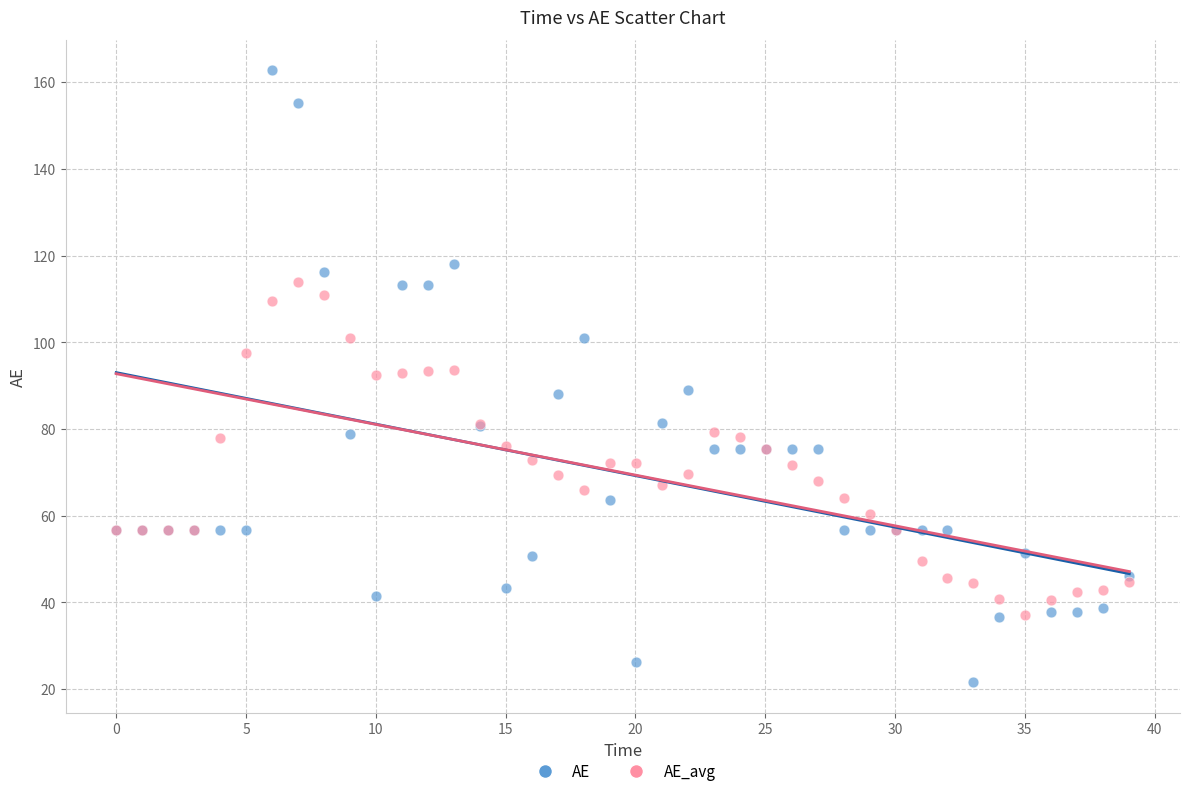

Which series has the widest spread of Y values?

AE